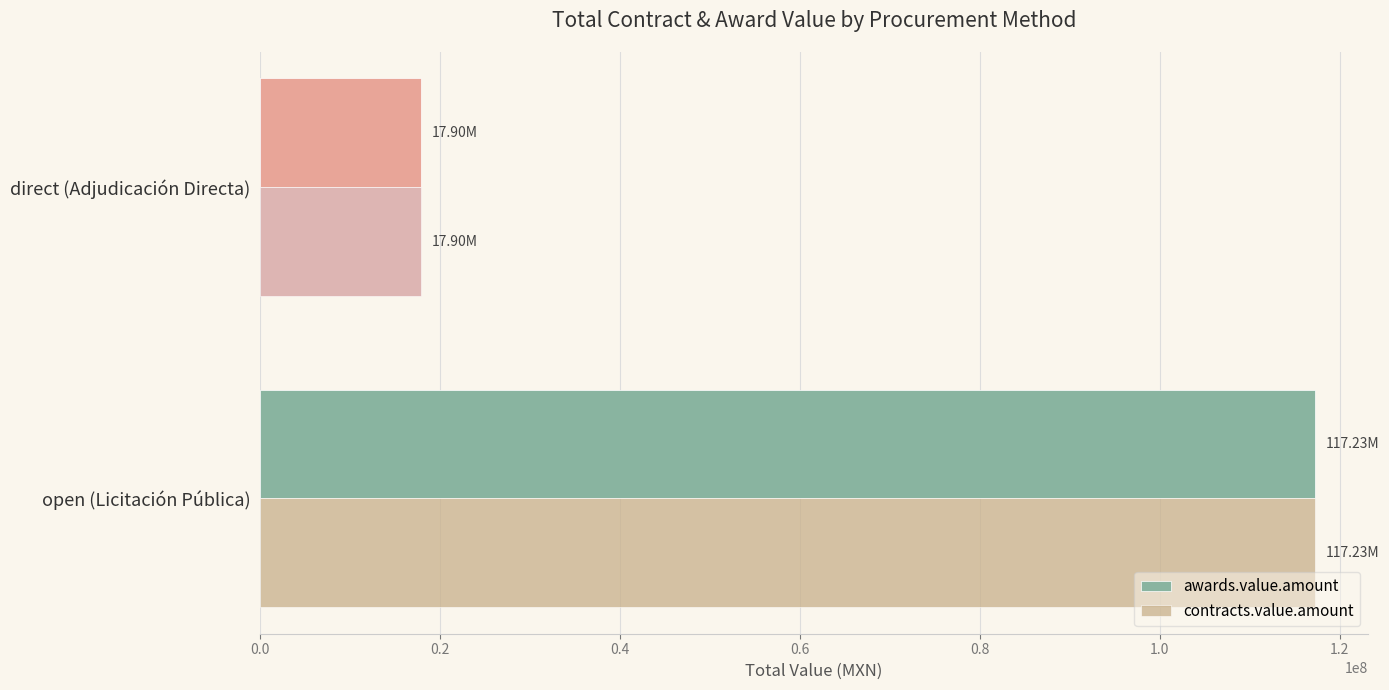

What is the greatest value displayed?

117232577.3